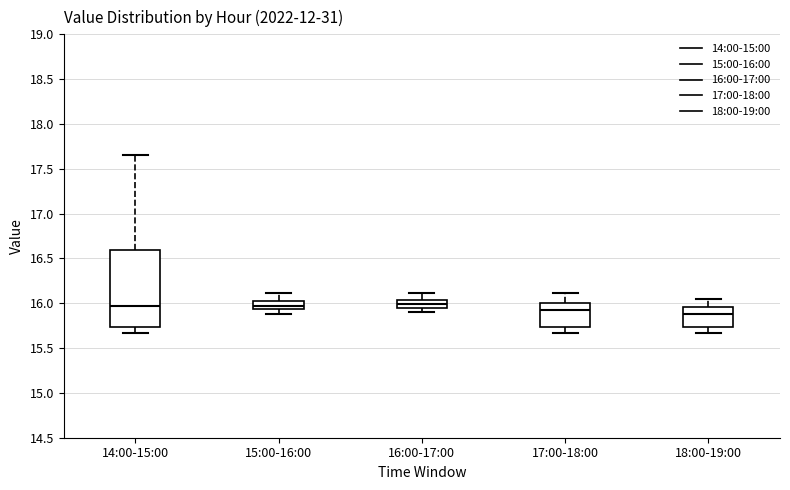

Reading left to right, transcribe this box plot: for each box, give where its median line is, the range the box spans, and where its two whiskers end, as read against the y-axis. The values are not printed on the chart, so give them approximately, as read against the axis.

14:00-15:00: median 15.95, box 15.75 to 16.60, whiskers 15.65 to 17.65
15:00-16:00: median 15.95 (inside the box), box 15.95 to 16.00, whiskers 15.90 to 16.10
16:00-17:00: median 16.00, box 15.95 to 16.05, whiskers 15.90 to 16.10
17:00-18:00: median 15.90, box 15.75 to 16.00, whiskers 15.65 to 16.10
18:00-19:00: median 15.90, box 15.75 to 15.95, whiskers 15.65 to 16.05